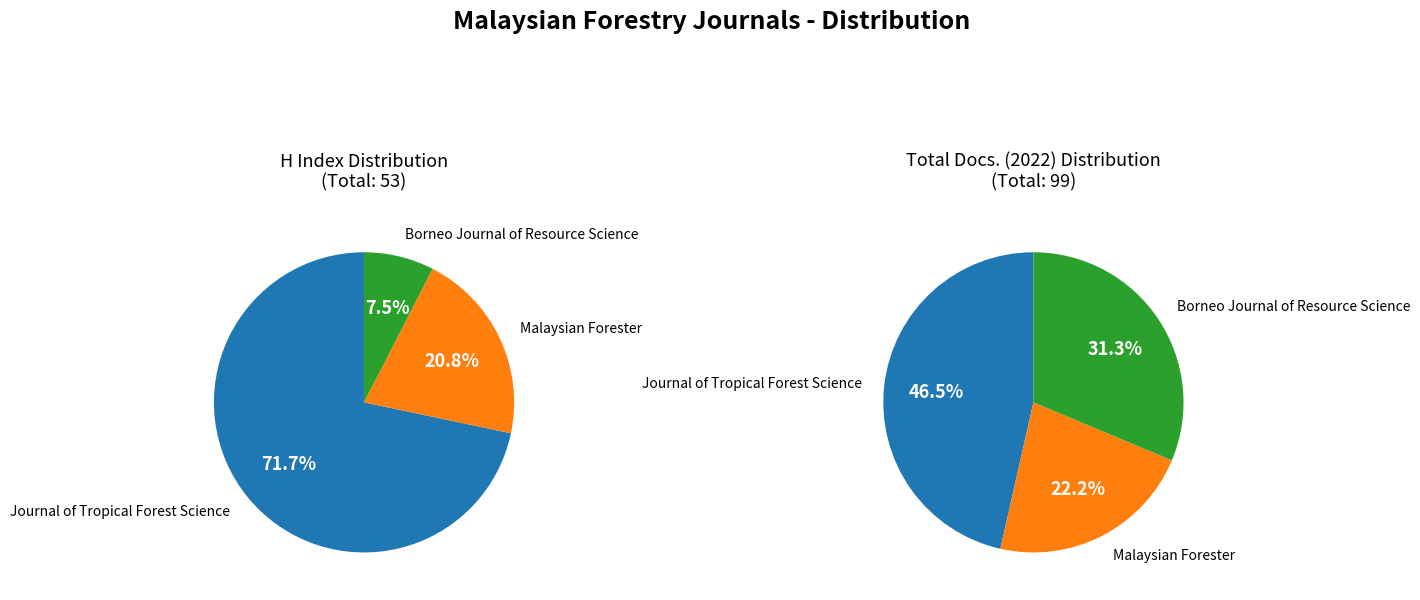

Between Journal of Tropical Forest Science and Borneo Journal of Resource Science, which is larger?

Journal of Tropical Forest Science